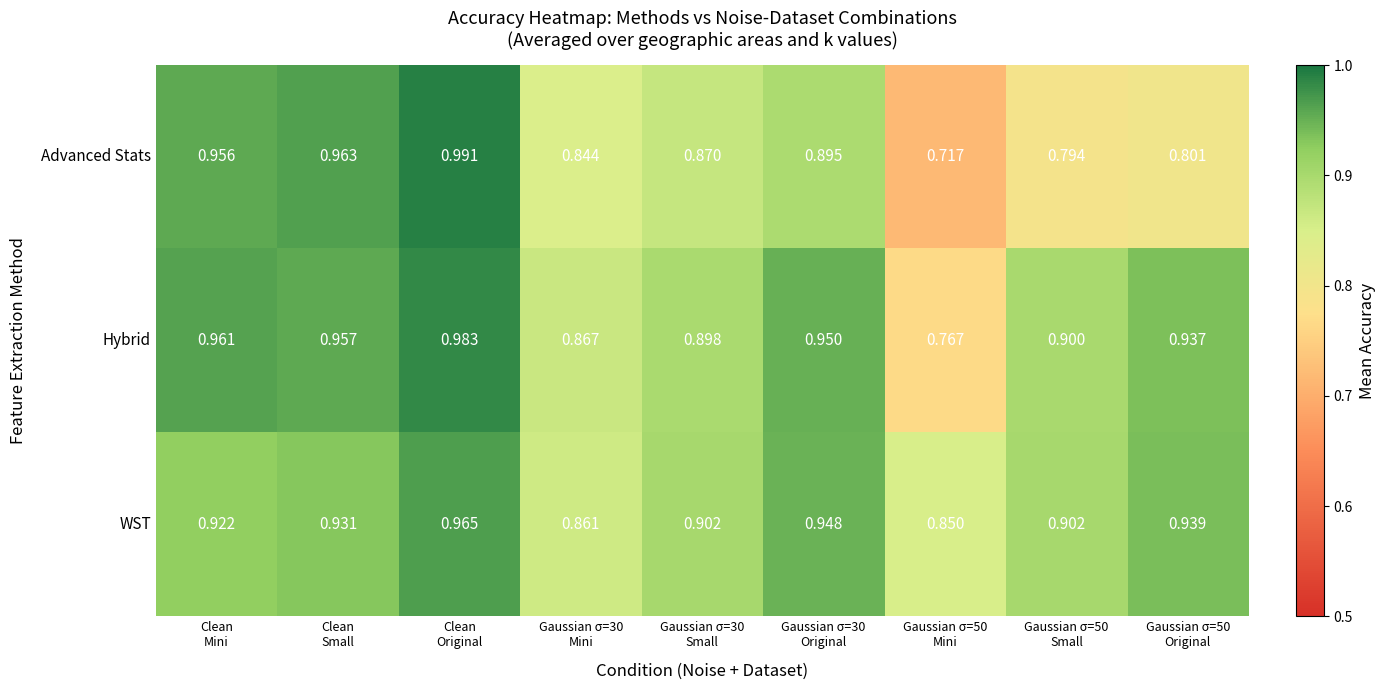

Which series has the widest spread of values?

Advanced Stats